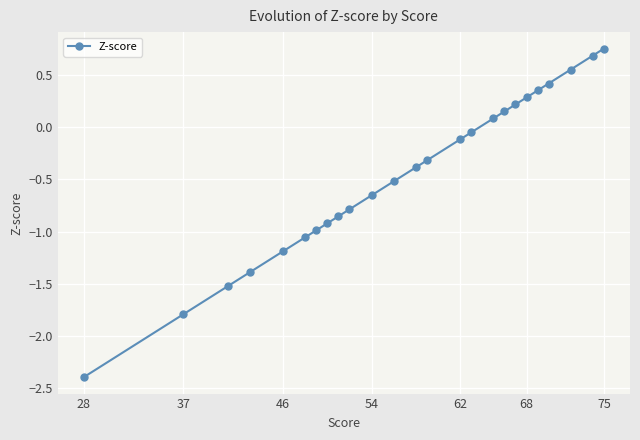

How many data points does each series have?

25